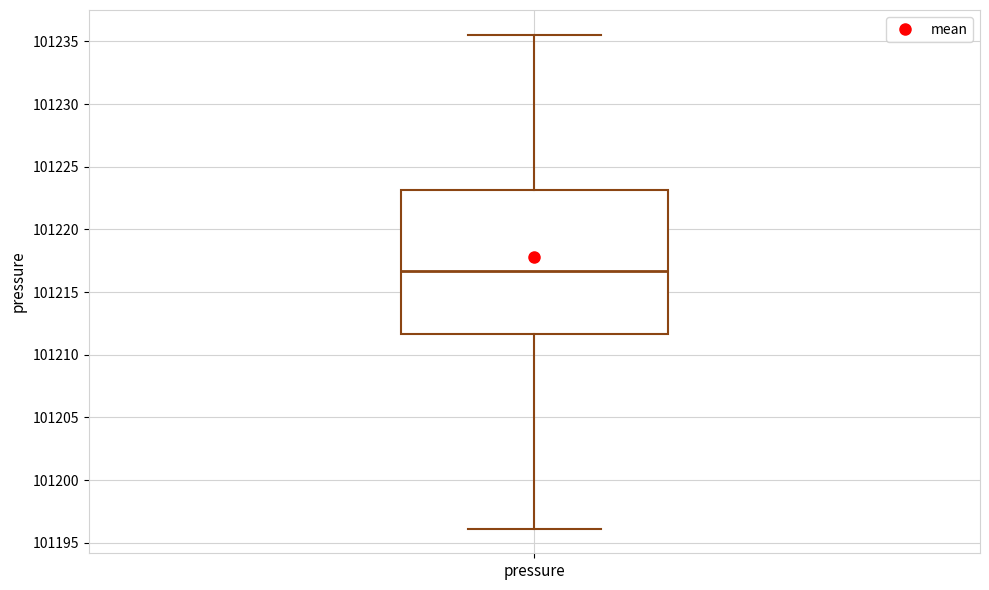

Where does the upper whisker of the box for pressure end on the y-axis? The values are not printed on the chart, so give them approximately, as read against the axis.

101235.5